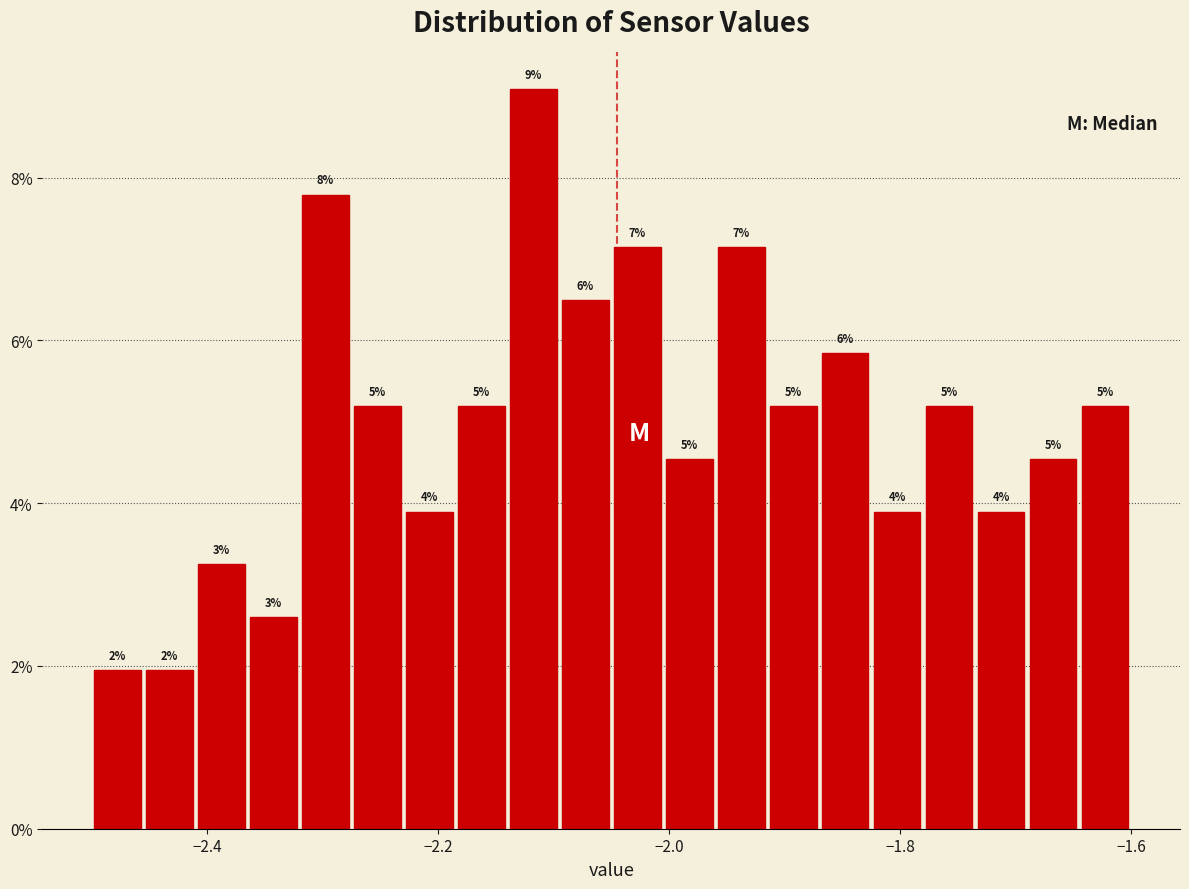

Read against the x-axis, roughly where is the centre of the tallest bar?

-2.12